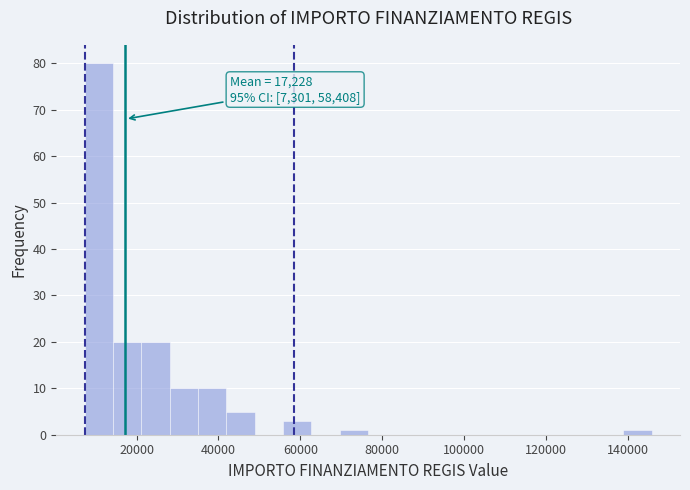

Read against the x-axis, roughly where is the centre of the tallest bar?

10000